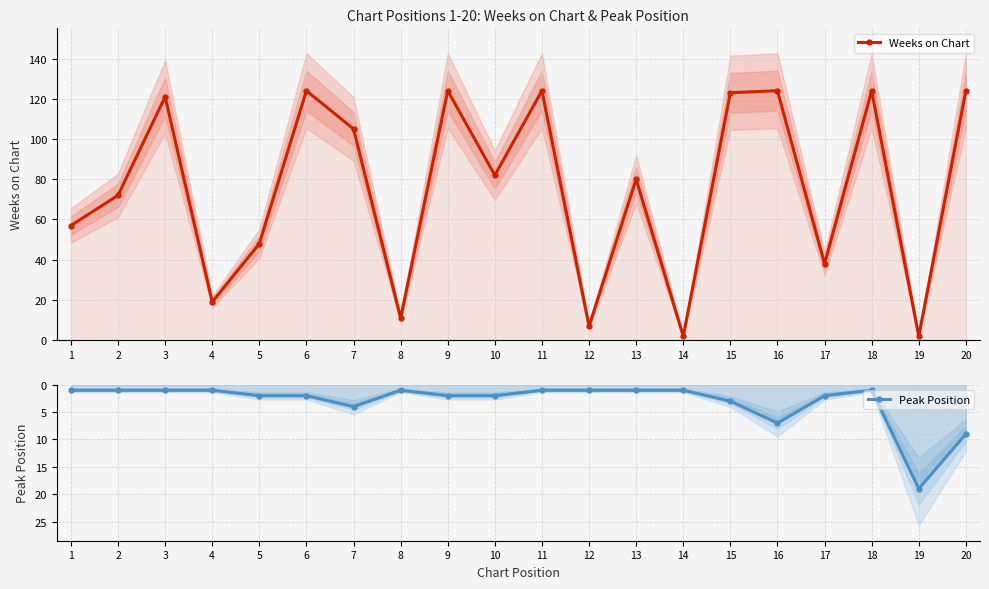

Which series changed the most between 16 and 17?

Weeks on Chart